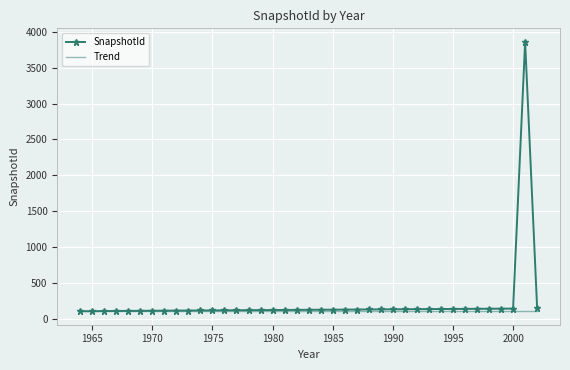

Which series has the largest range (max minus min)?

SnapshotId